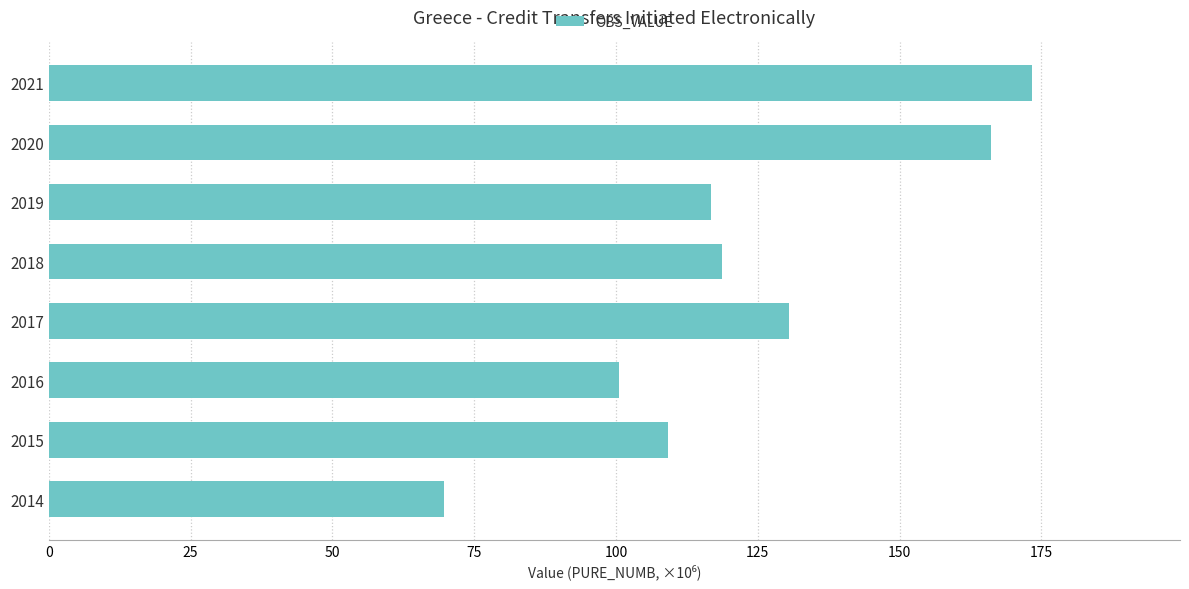

What is the difference between the maximum and minimum values?

103.8